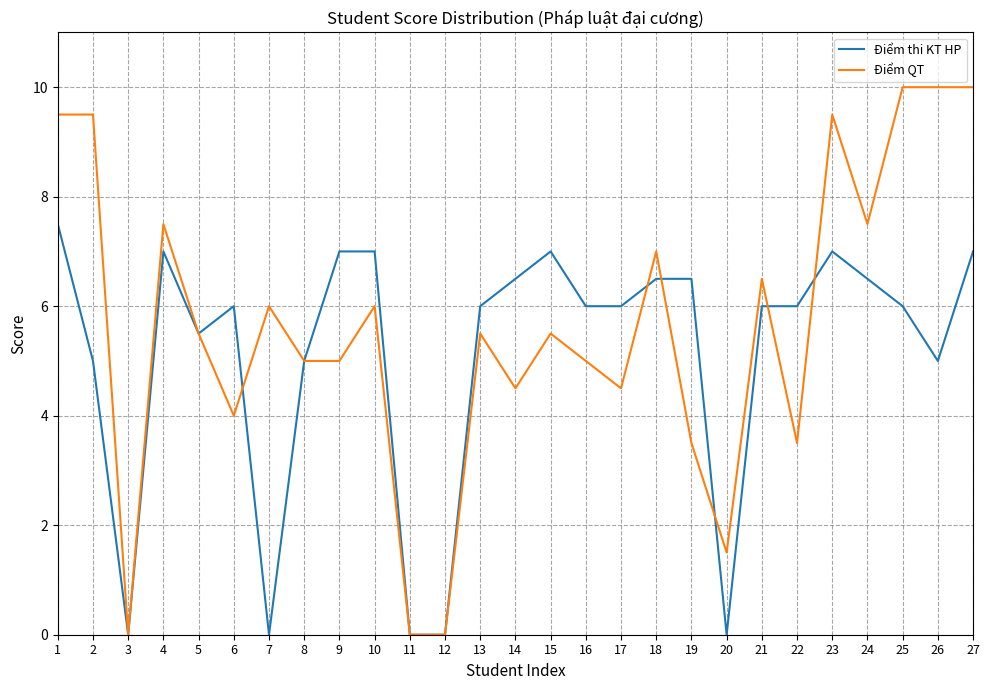

How many distinct data groups are displayed?

2